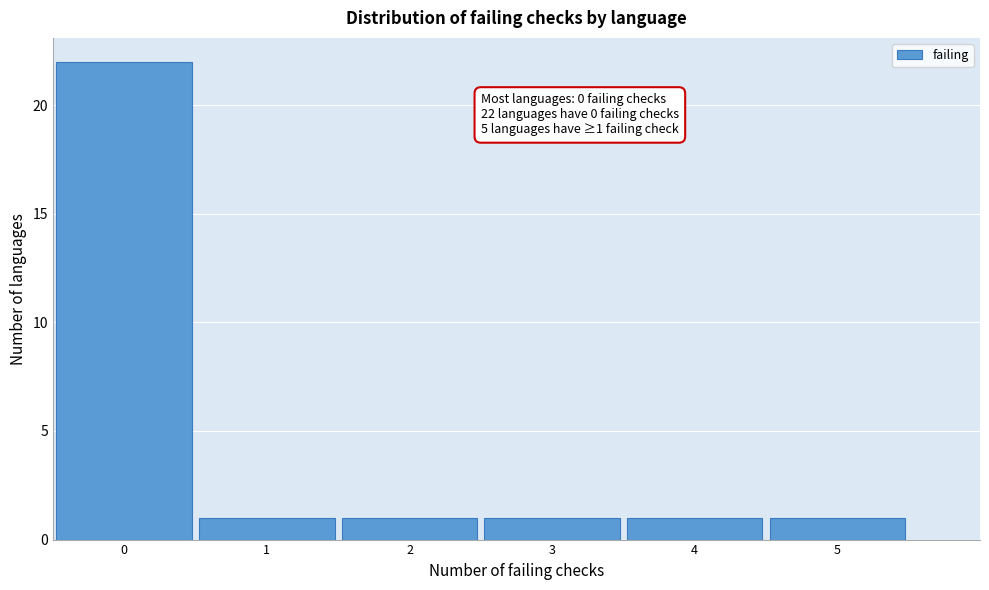

Which range on the x-axis has the tallest bar?

-0.5 to 0.5